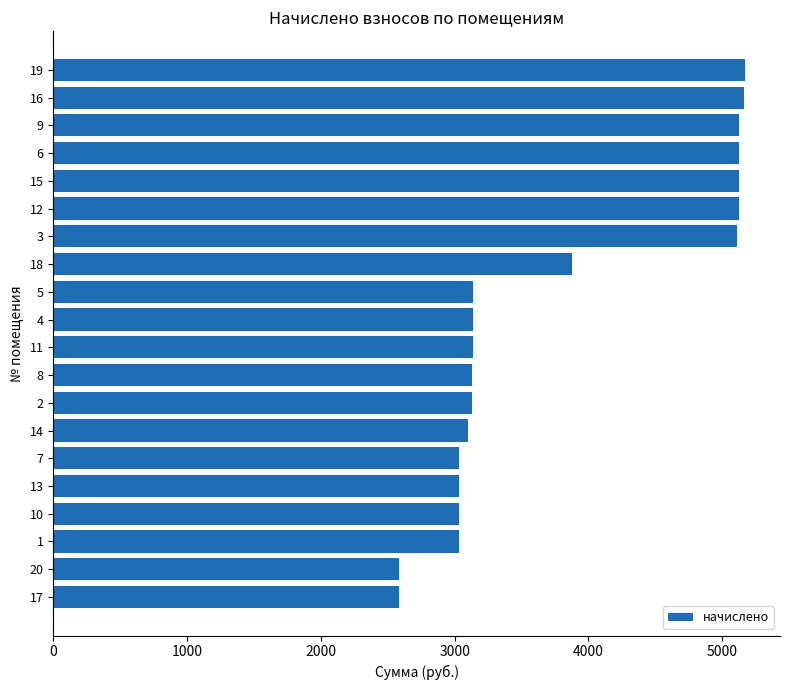

Which has a higher value, 13 or 16?

16